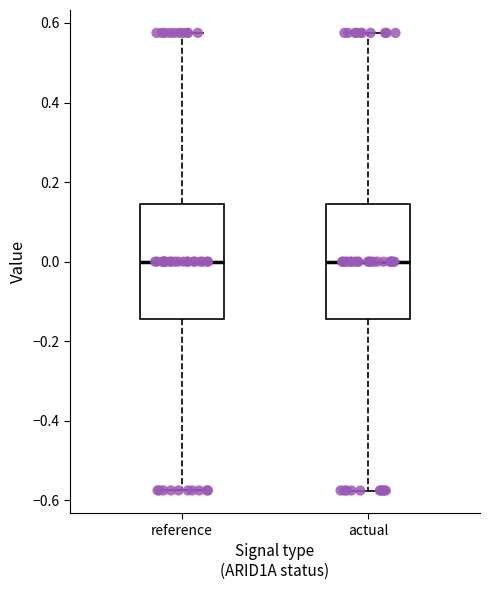

Reading left to right, read every box against the y-axis: the position of its median line, the range the box covers, and the ends of its whiskers. The values are not printed on the chart, so give them approximately, as read against the axis.

reference: median 0.00, box -0.14 to 0.14, whiskers -0.58 to 0.58
actual: median 0.00, box -0.14 to 0.14, whiskers -0.58 to 0.58